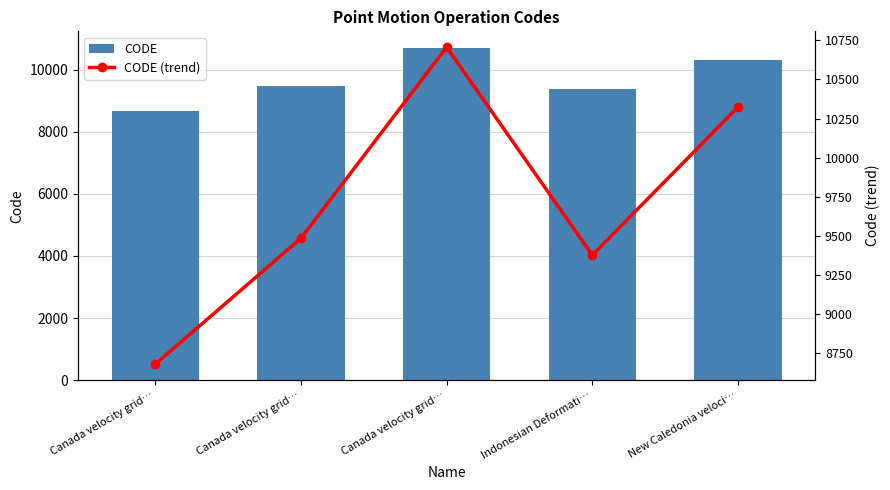

What are all the series names shown in the legend?

CODE, CODE (trend)